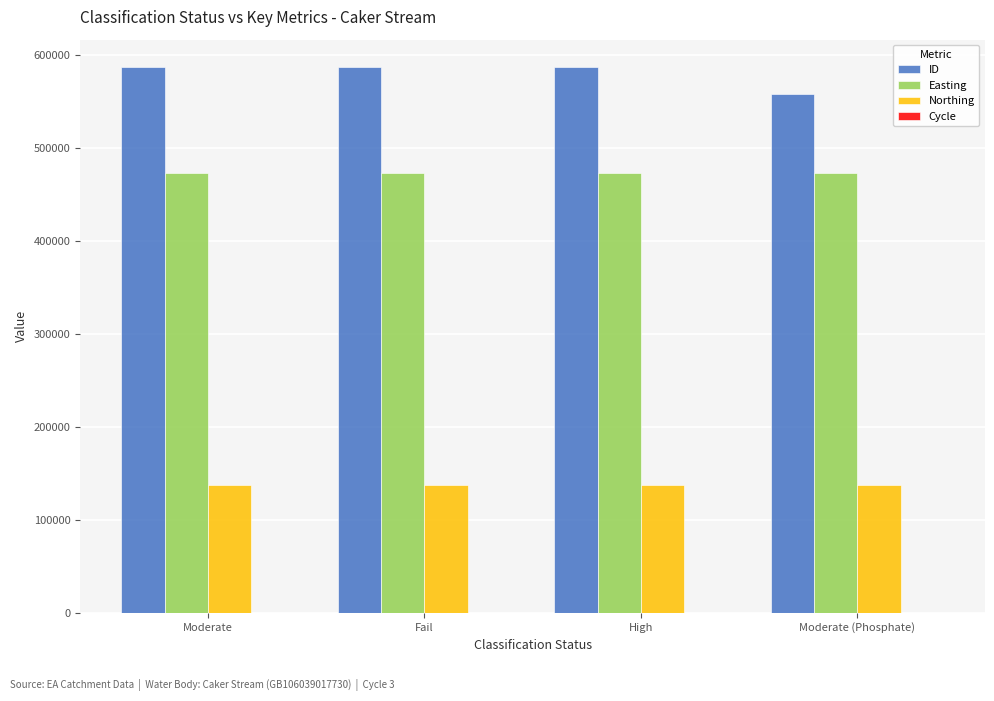

Is the value of Easting at Moderate (Phosphate) greater than the value of Northing at Moderate (Phosphate)?

Yes